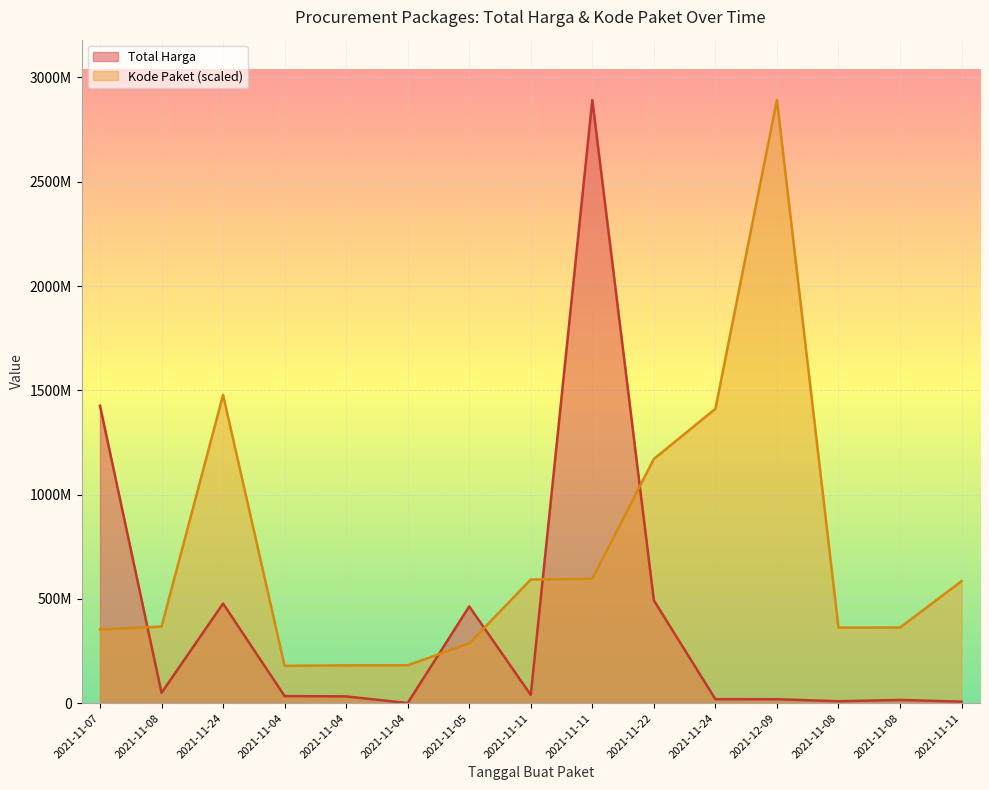

Is it true that Total Harga equals 577875.0 at 2021-11-04?

True